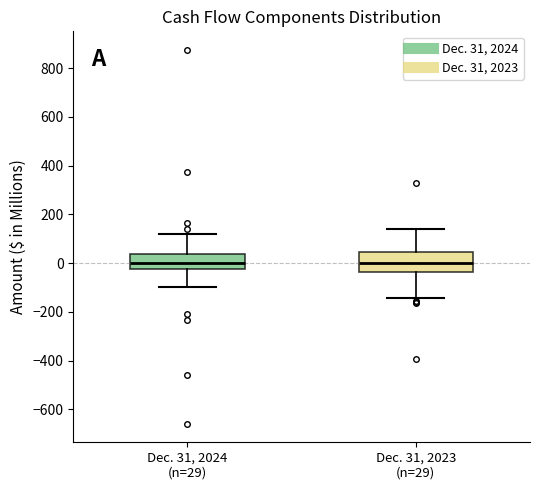

Reading left to right, read every box against the y-axis: the position of its median line, the range the box covers, and the ends of its whiskers. The values are not printed on the chart, so give them approximately, as read against the axis.

Dec. 31, 2024 (n=29): median 0, box -20 to 40, whiskers -100 to 120
Dec. 31, 2023 (n=29): median 0, box -40 to 40, whiskers -140 to 140